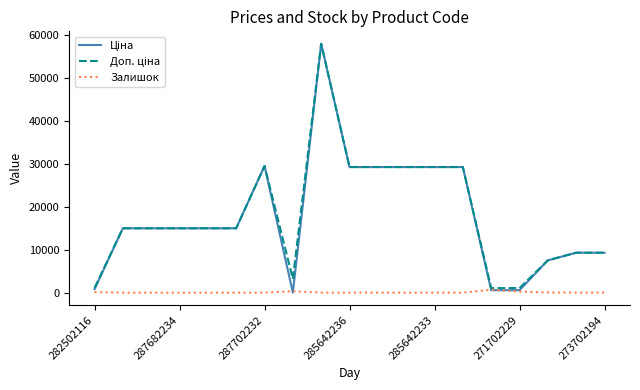

True or false: Залишок and Доп. ціна intersect in this chart.

False